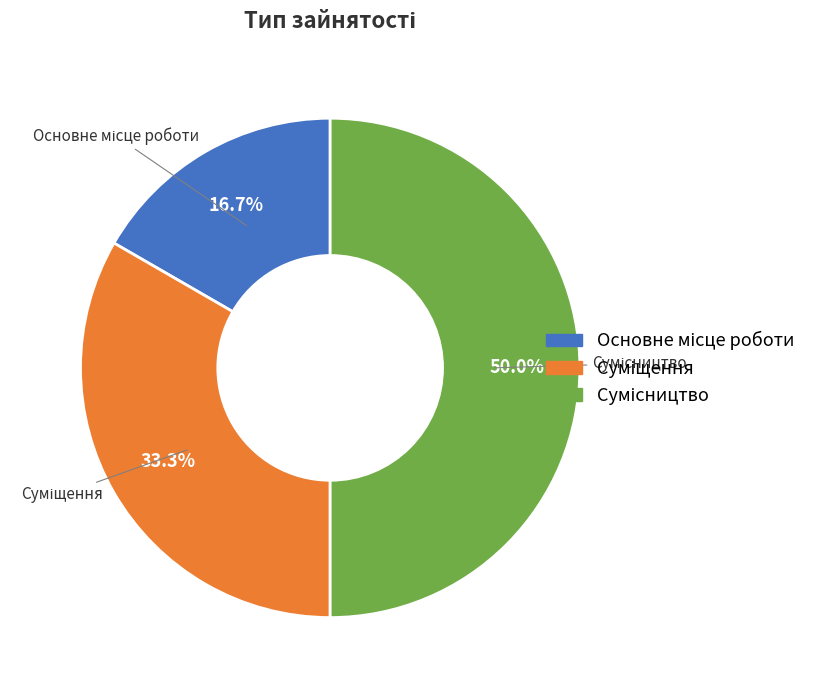

To the nearest percent, what is the combined percentage of Основне місце роботи and Суміщення?

50%